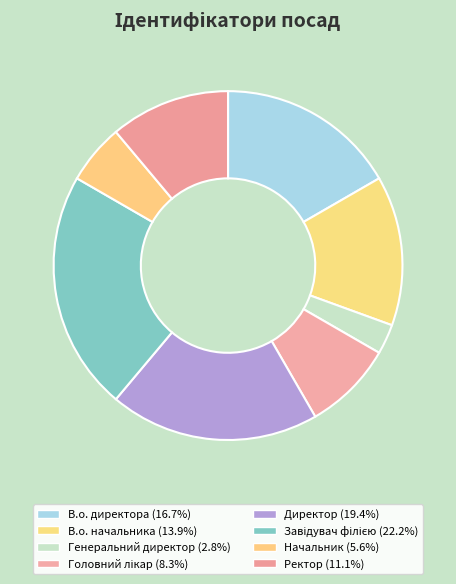

To the nearest percent, what portion does Директор represent?

19%